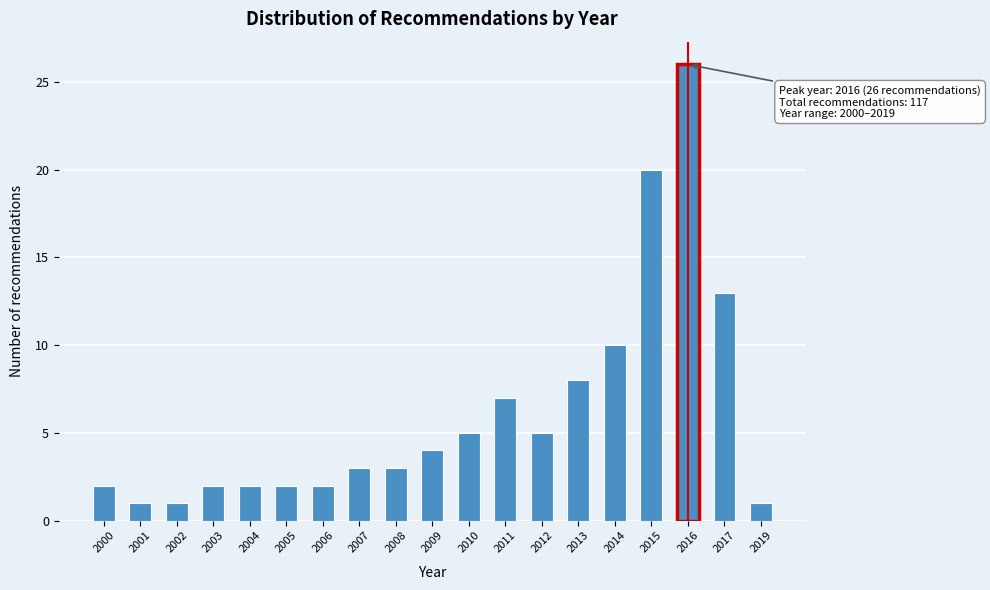

Reading left to right, what are all the values shown in this chart?

2	1	1	2	2	2	2	3	3	4	5	7	5	8	10	20	26	13	1